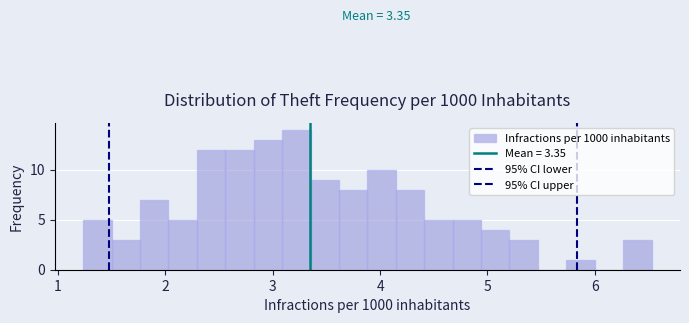

Read against the x-axis, roughly where is the centre of the tallest bar?

3.2